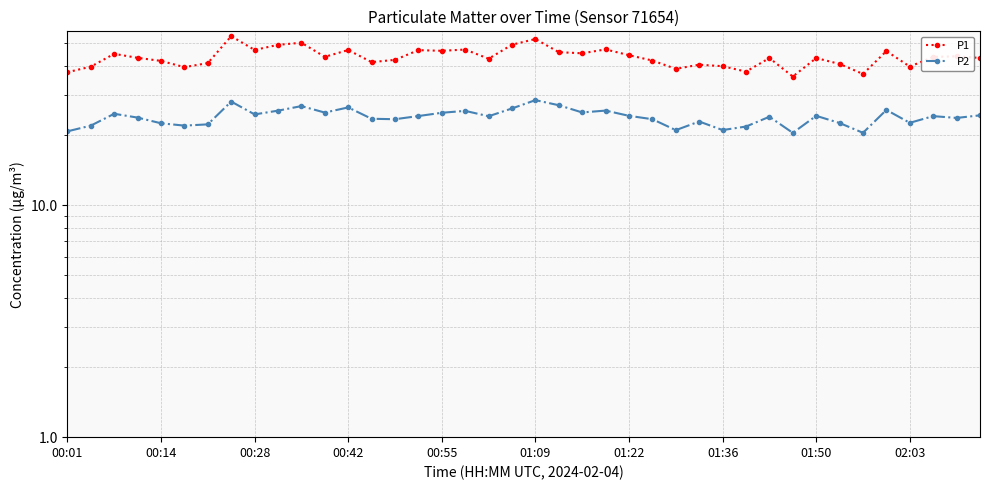

True or false: P1 and P2 cross at least once.

False